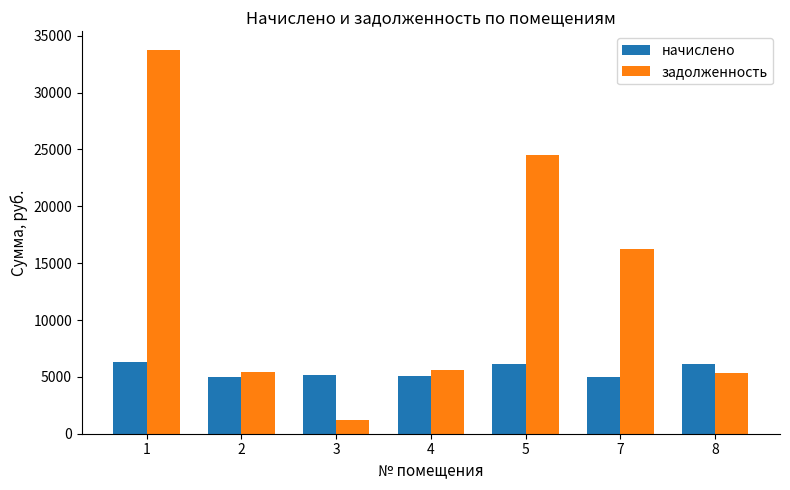

Where is задолженность nearest to the value 17456?

7